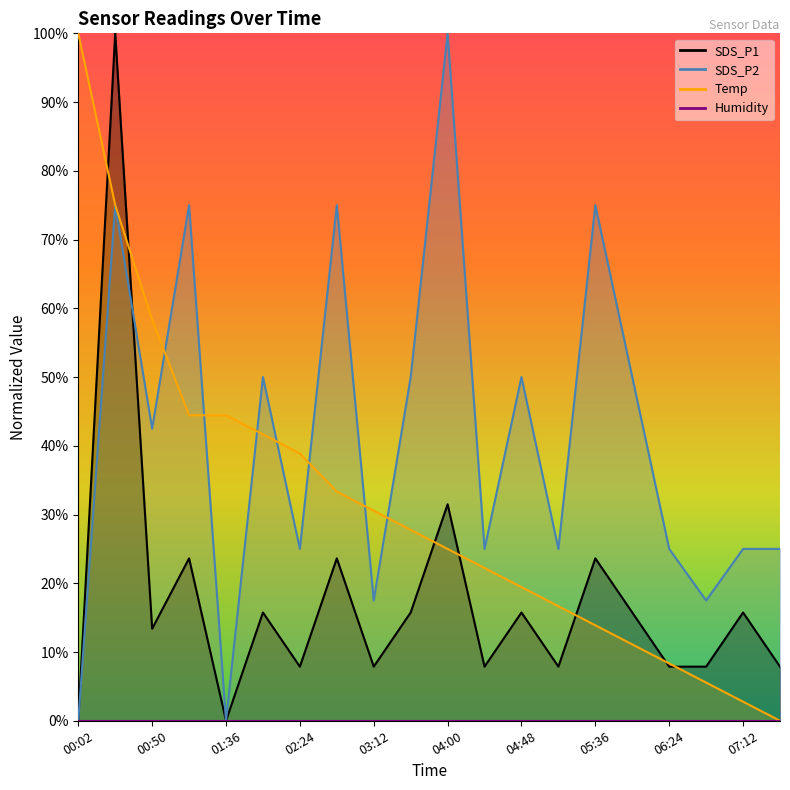

What is the difference between the maximum and minimum values in the SDS_P1 series?

100.0